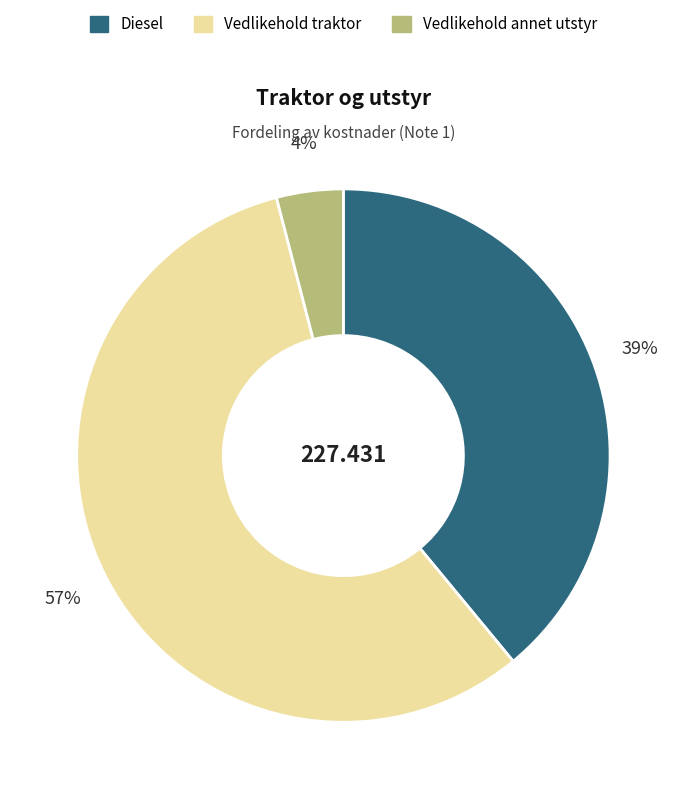

How many slices are in this pie chart?

3